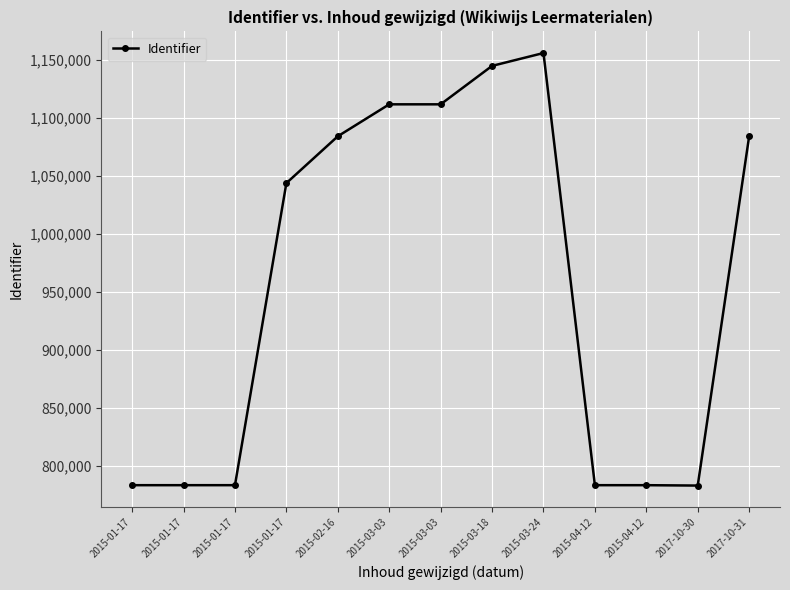

Reading left to right, extract all data points from this chart.

783679	783681	783682	1043926	1084257	1111800	1111799	1144913	1155996	783678	783680	783351	1084261